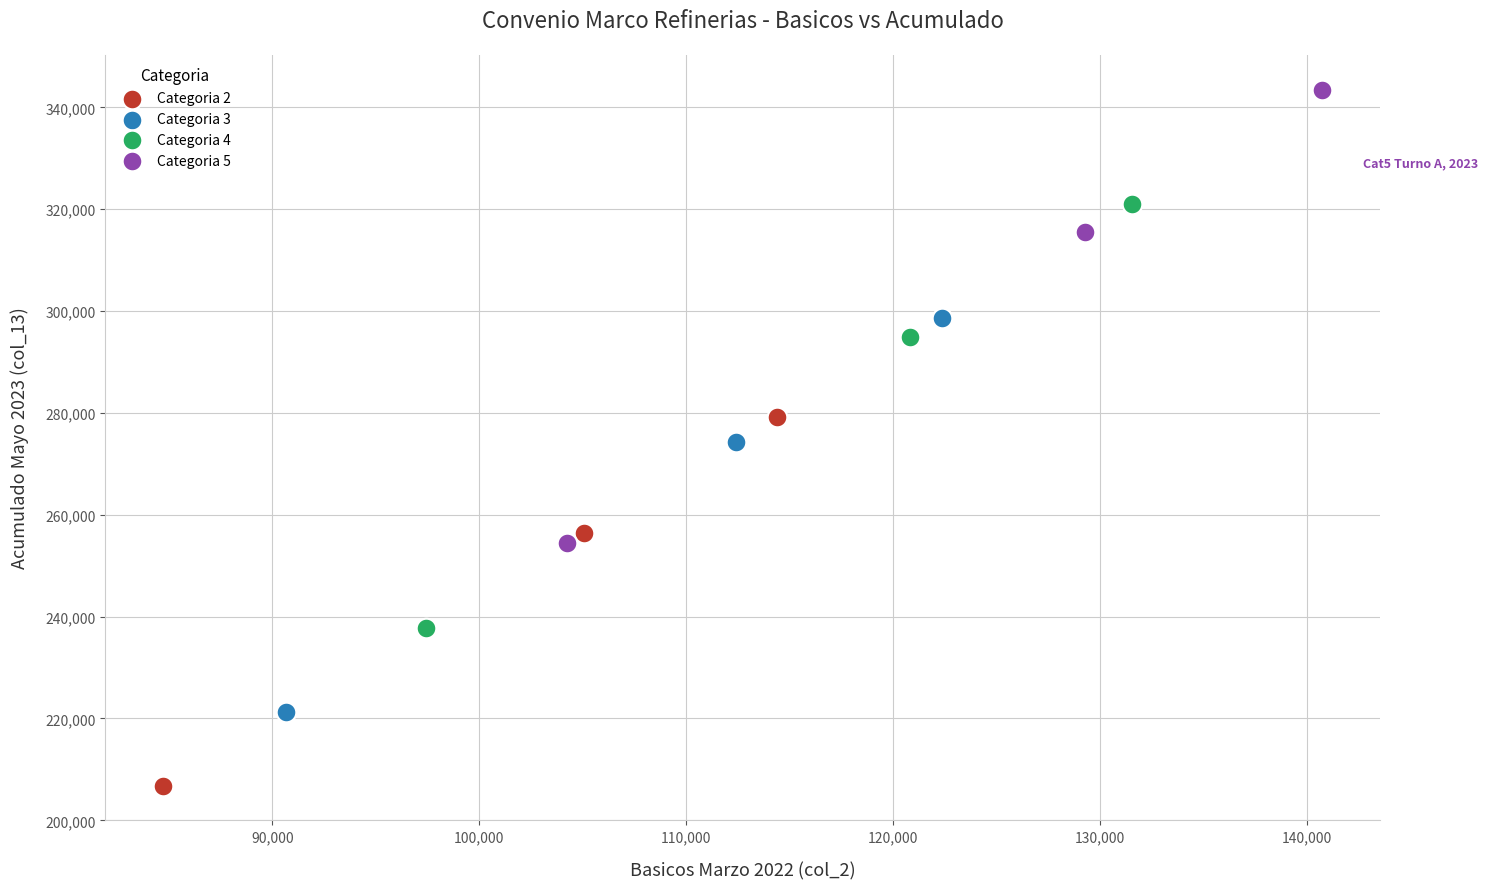

Which series contains the highest Y value?

Categoria 5